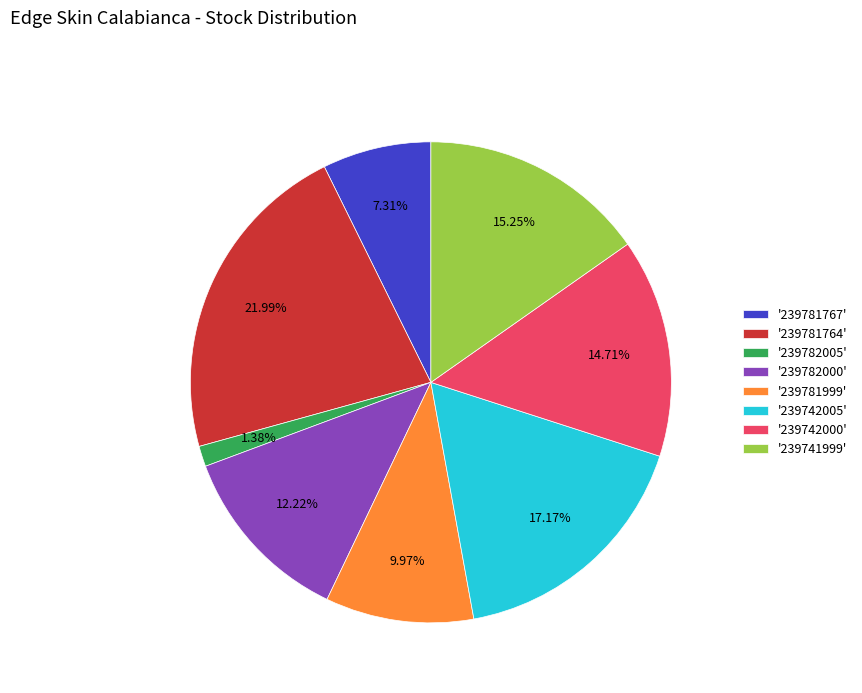

Combined, do '239742005' and '239741999' account for over 50%?

No